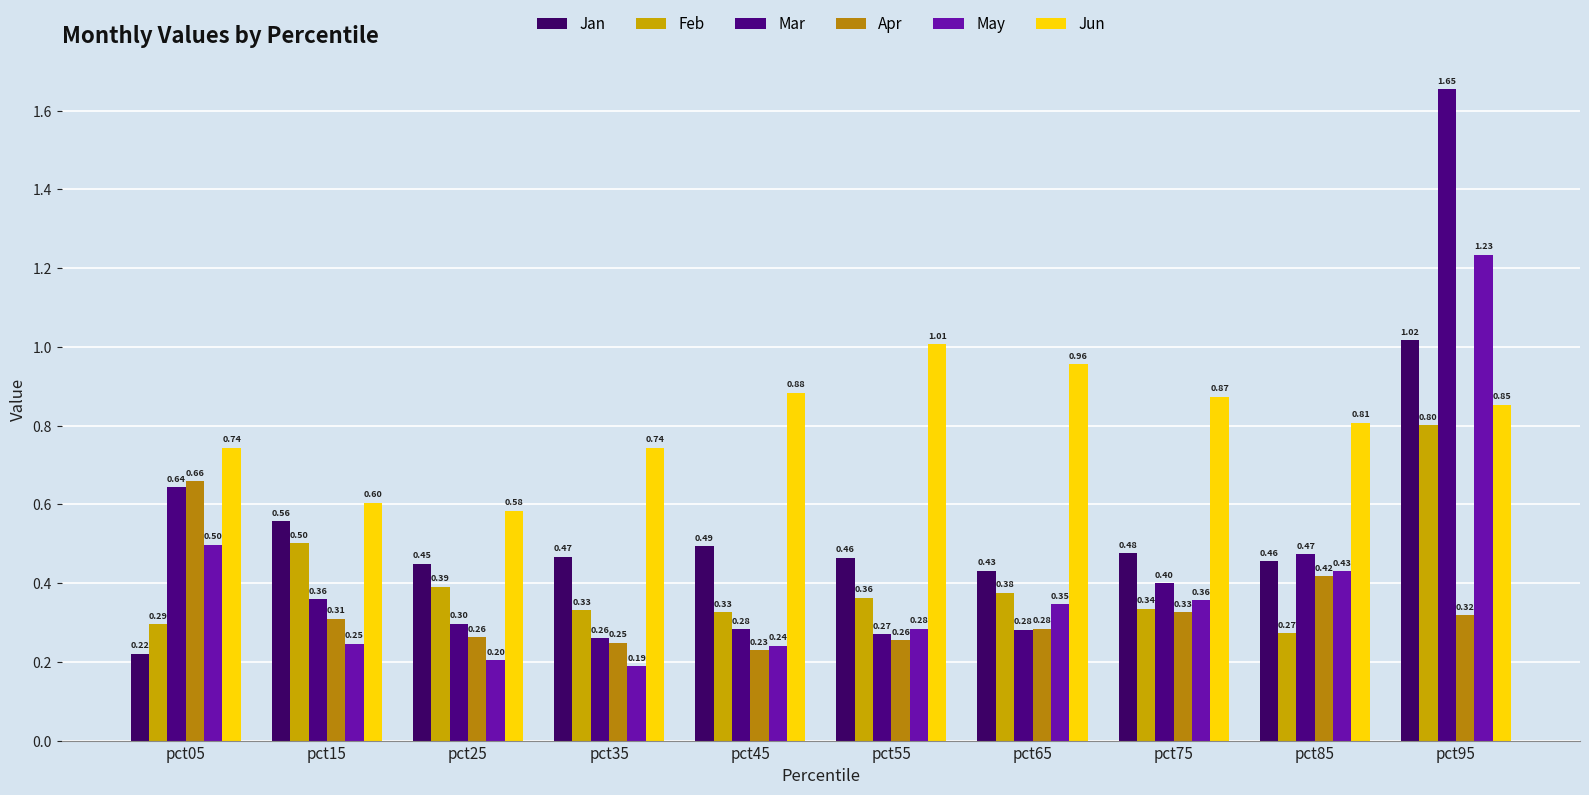

Is it true that May equals 0.4 at pct85?

True